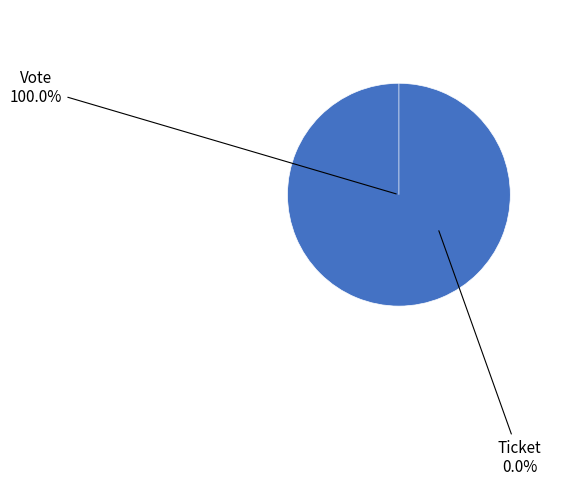

True or false: Vote accounts for 92% of the total.

False